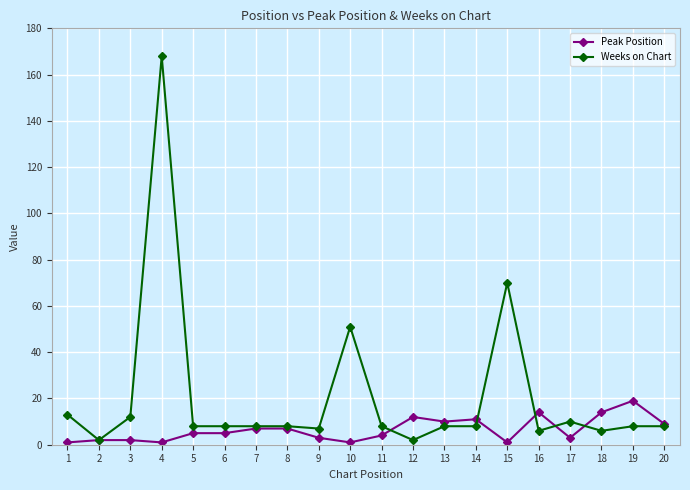

At which category does Weeks on Chart reach its first local valley?

2